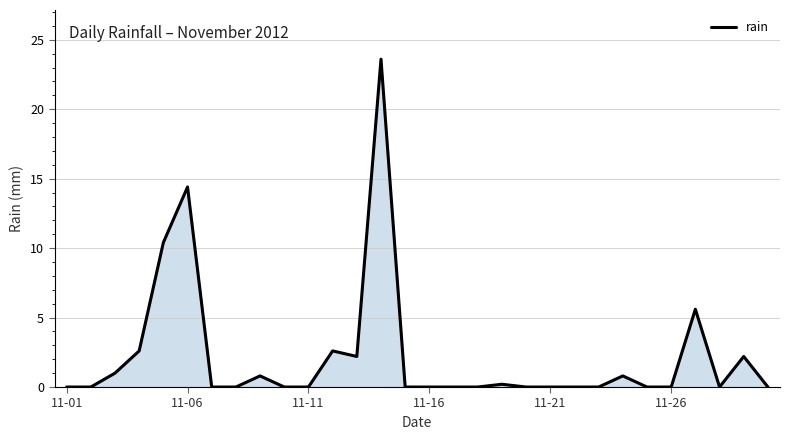

What is the difference between the maximum and minimum values?

23.6